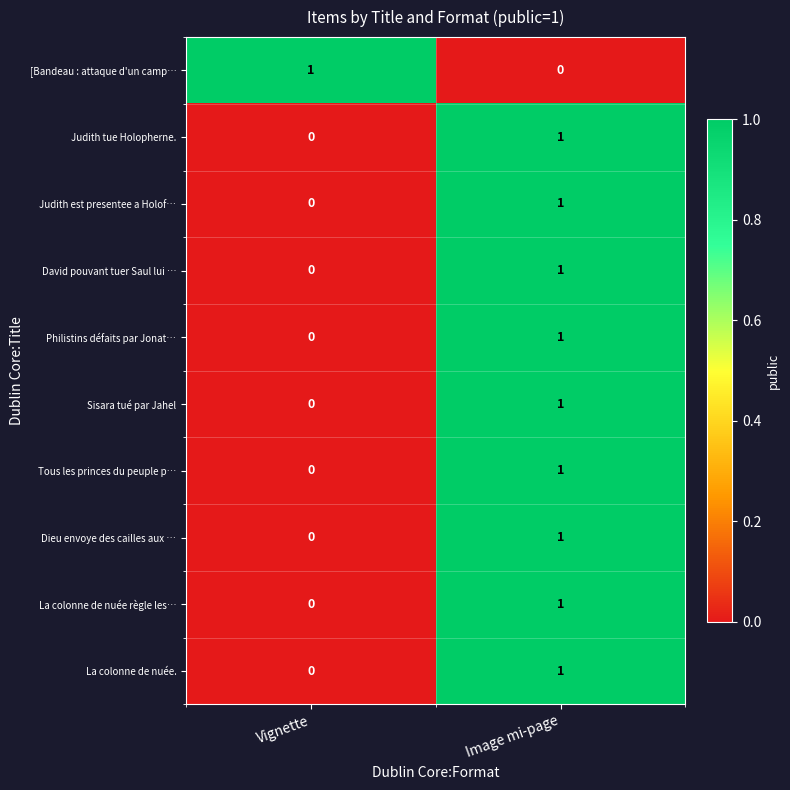

Count the number of categories in the chart.

2